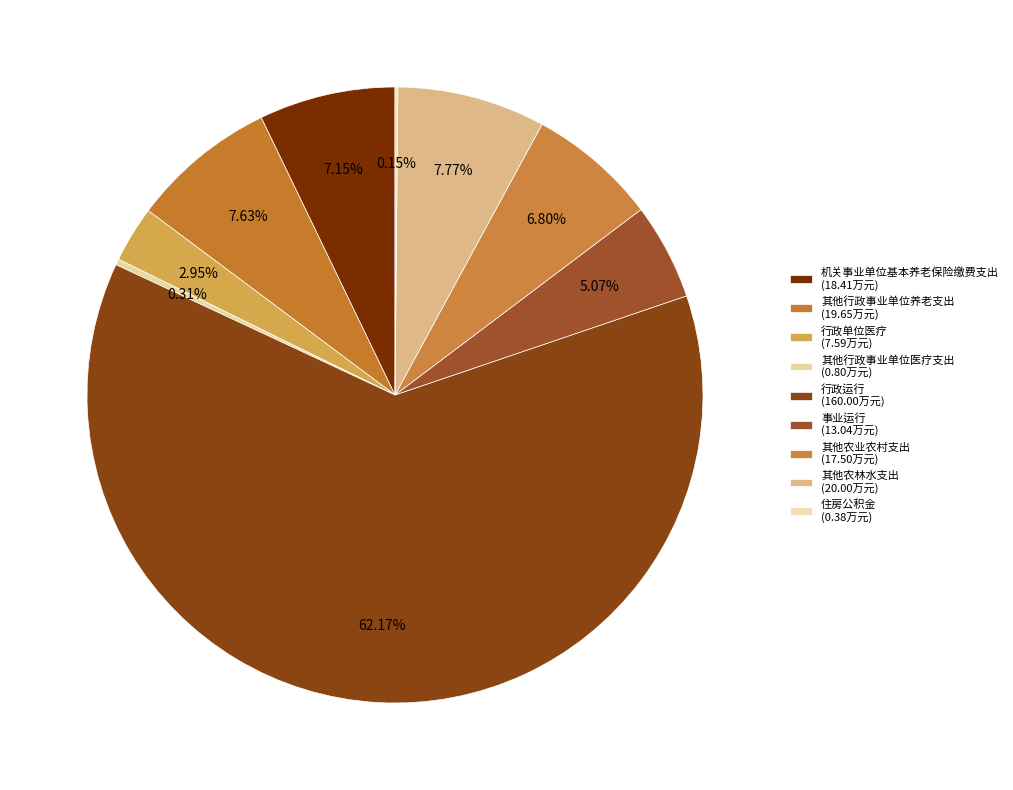

Which slice is the smallest?

住房公积金